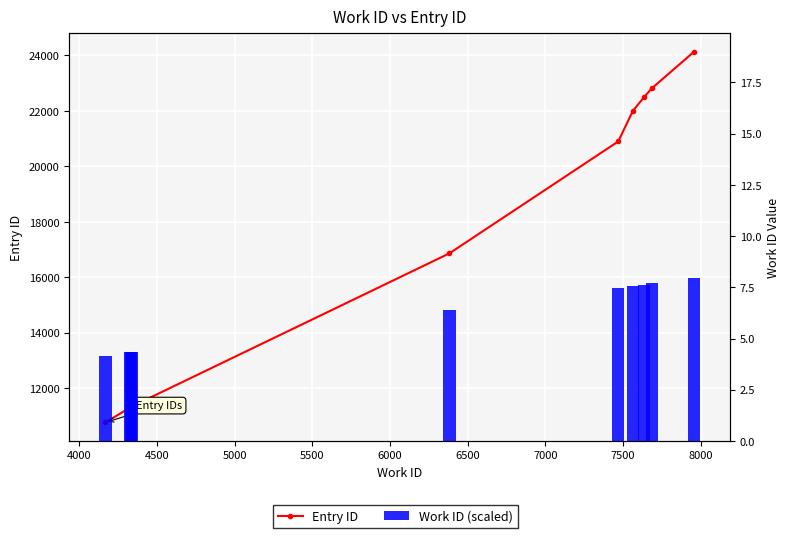

What is the highest value of the Work ID (scaled) series?

8.0